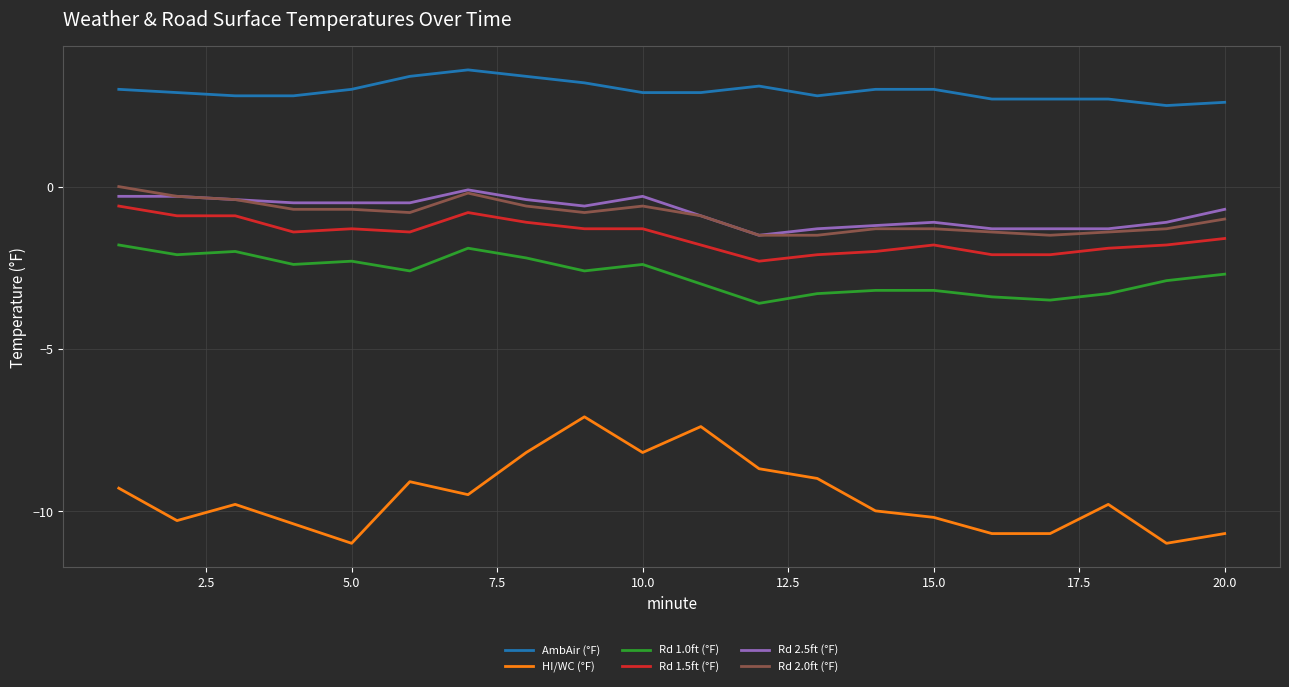

Is this an area chart (filled region under the line)?

No